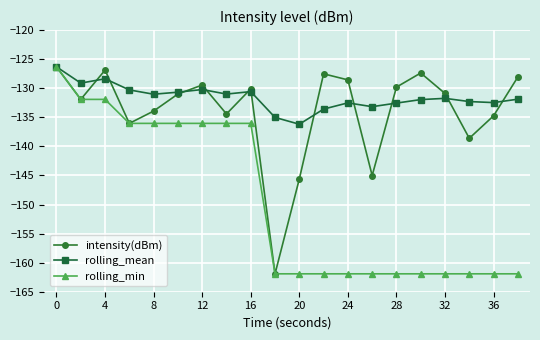

Which series has the largest total across all categories?

rolling_mean